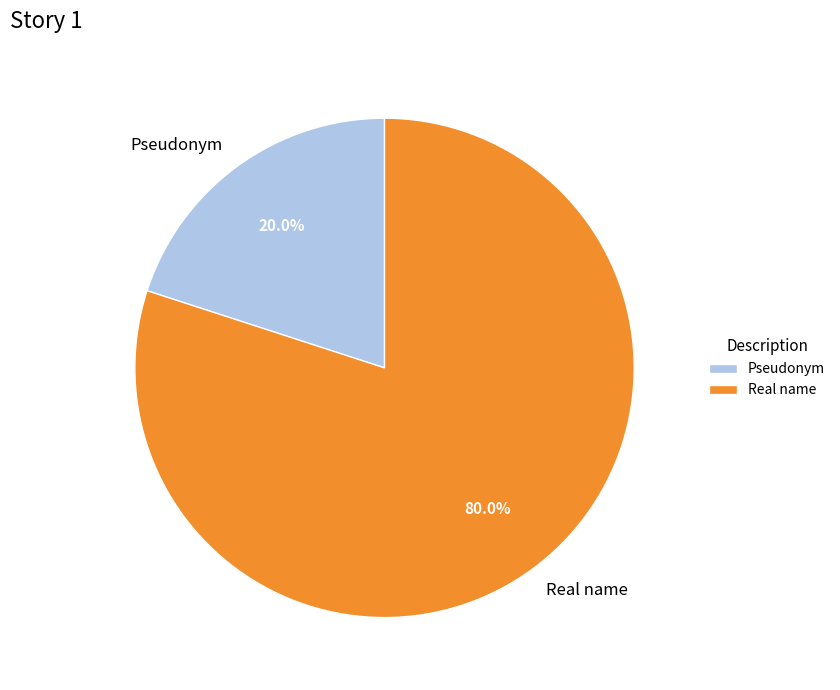

Is Real name the majority of the pie?

Yes